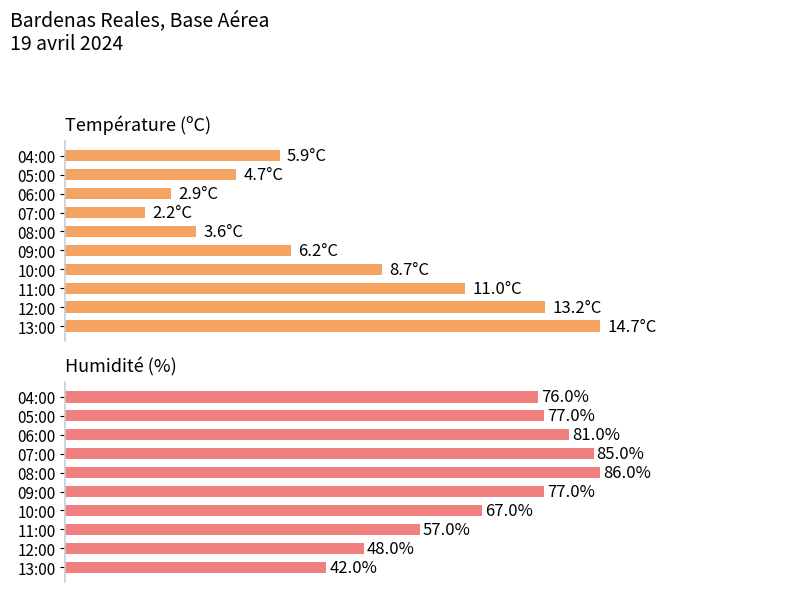

What are all the series names shown in the legend?

Température (ºC), Humidité (%)